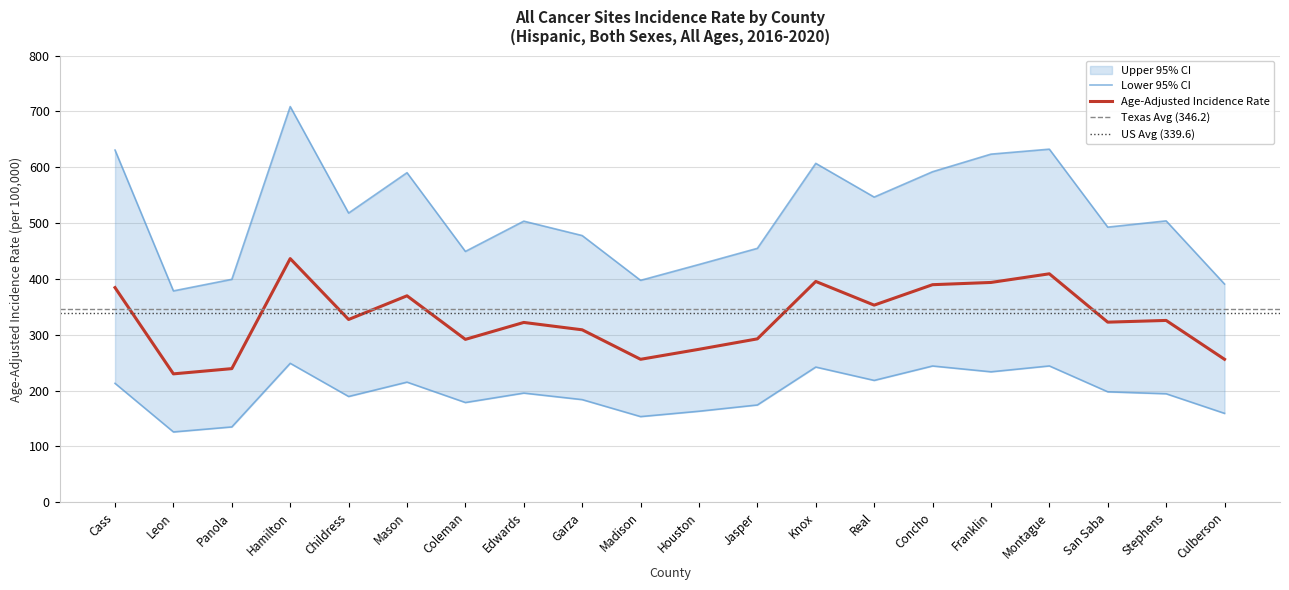

List the series in order of their peak value, lowest first.

Lower 95% CI, Age-Adjusted Incidence Rate, Upper 95% CI